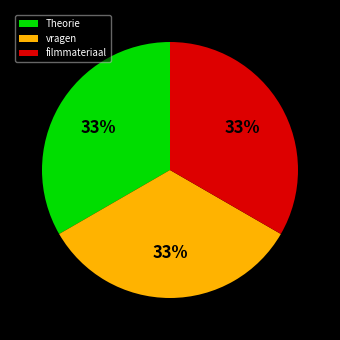

What is the ratio of the value at vragen to the value at Theorie?

1.0